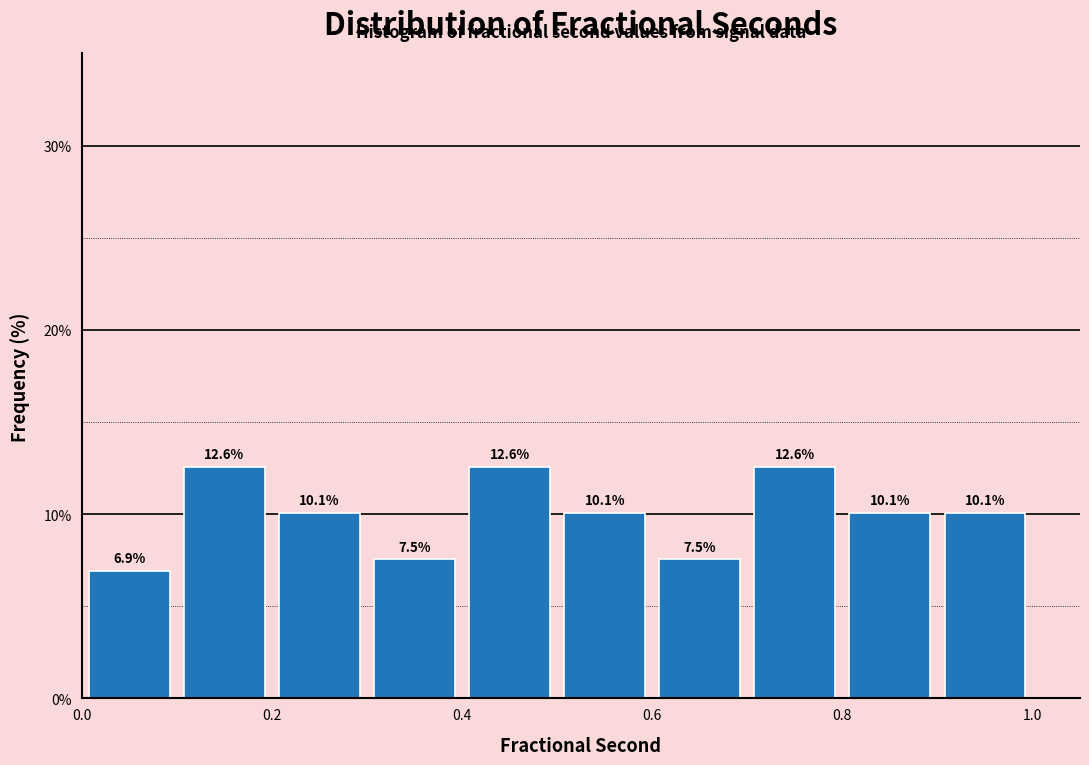

Reading left to right, list every bar in this chart as the range it spans on the x-axis followed by its height.

0.0 to 0.1: 6.9
0.1 to 0.2: 12.6
0.2 to 0.3: 10.1
0.3 to 0.4: 7.5
0.4 to 0.5: 12.6
0.5 to 0.6: 10.1
0.6 to 0.7: 7.5
0.7 to 0.8: 12.6
0.8 to 0.9: 10.1
0.9 to 1.0: 10.1